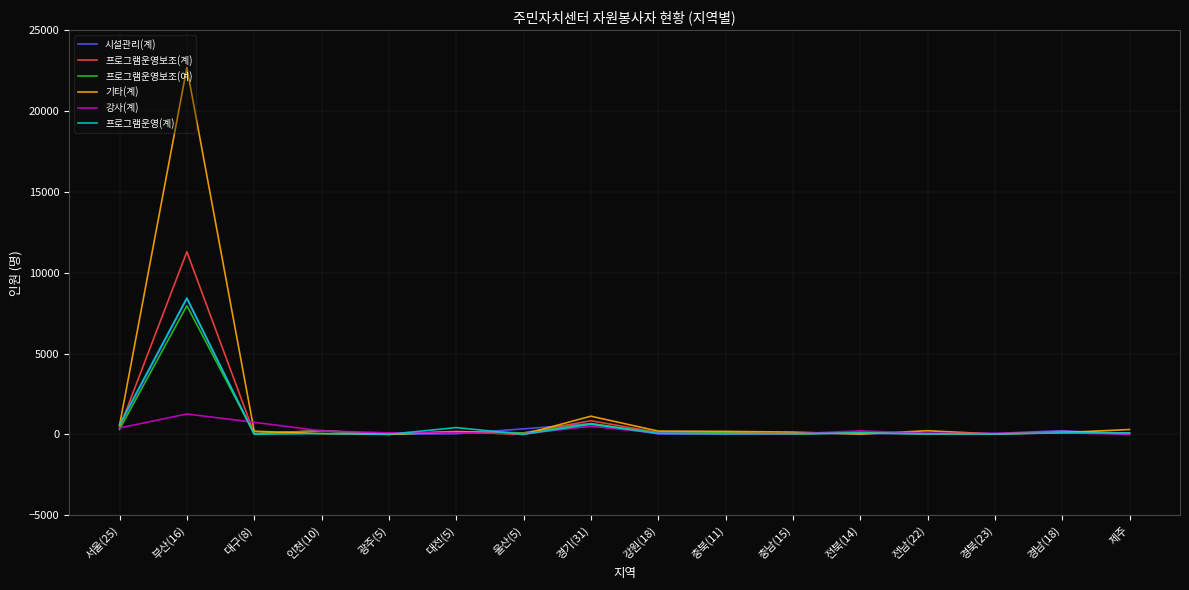

How many lines are shown in the chart?

6